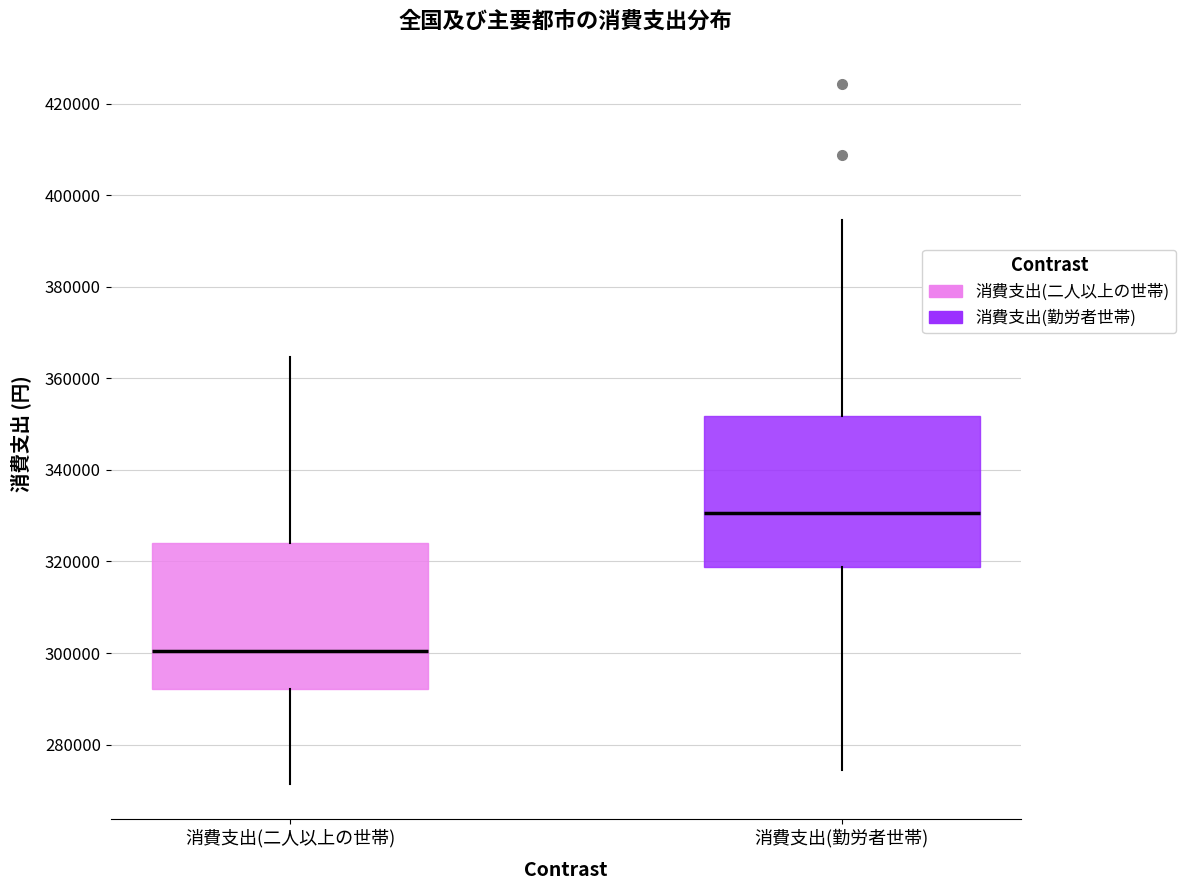

Where is the lower edge of the box for 消費支出(勤労者世帯) on the y-axis? The values are not printed on the chart, so give them approximately, as read against the axis.

318000